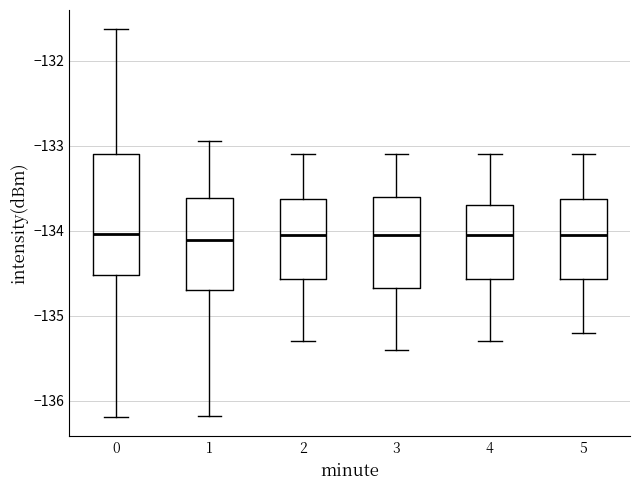

Reading left to right, transcribe this box plot: for each box, give where its median line is, the range the box spans, and where its two whiskers end, as read against the y-axis. The values are not printed on the chart, so give them approximately, as read against the axis.

0: median -134.0, box -134.5 to -133.1, whiskers -136.2 to -131.6
1: median -134.1, box -134.7 to -133.6, whiskers -136.2 to -132.9
2: median -134.0, box -134.6 to -133.6, whiskers -135.3 to -133.1
3: median -134.0, box -134.7 to -133.6, whiskers -135.4 to -133.1
4: median -134.0, box -134.6 to -133.7, whiskers -135.3 to -133.1
5: median -134.0, box -134.6 to -133.6, whiskers -135.2 to -133.1